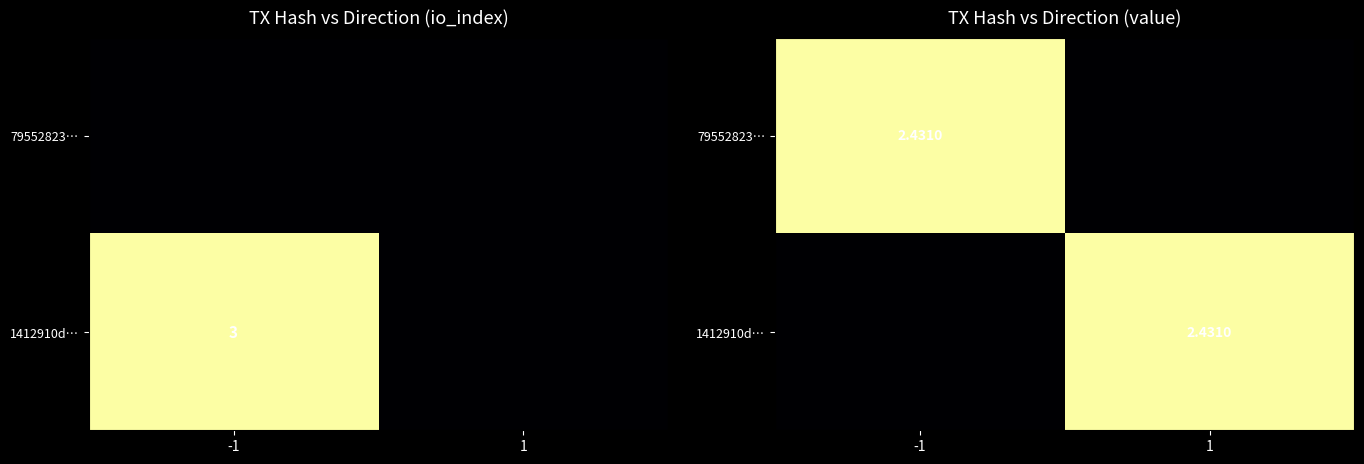

Is it true that 79552823… equals 0.0 at 1?

True